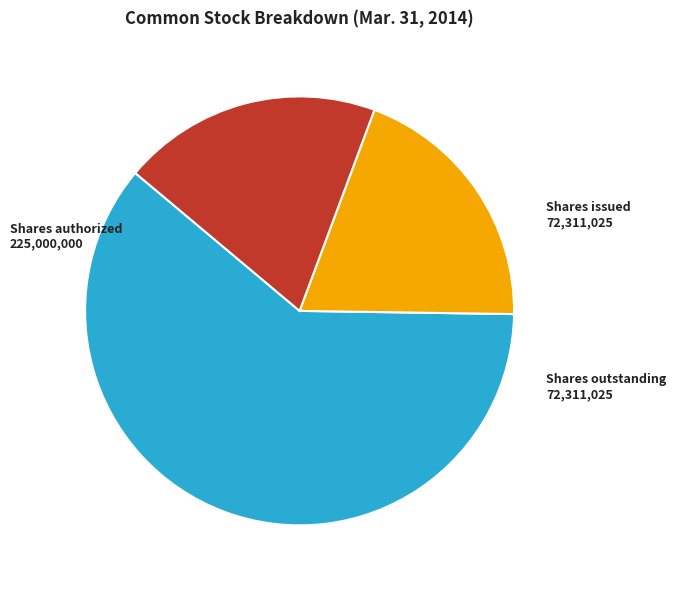

Is it true that Shares authorized is 72% of the pie?

False